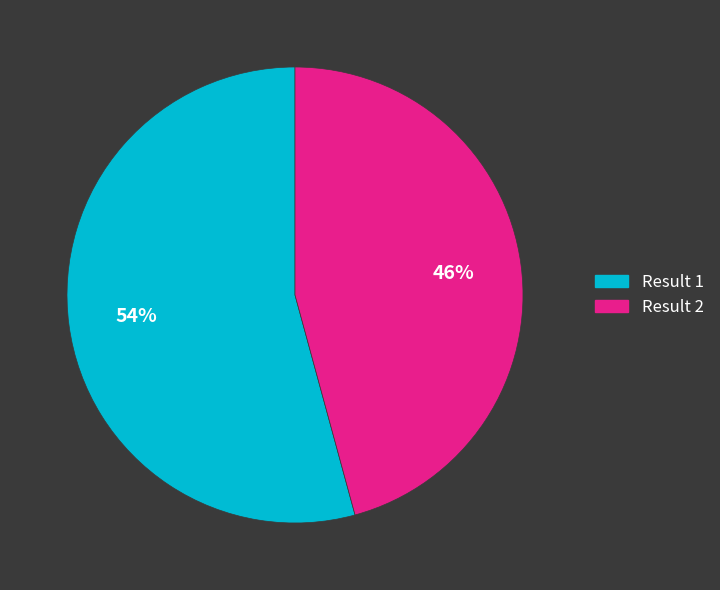

What is the largest slice in the pie chart?

Result 1